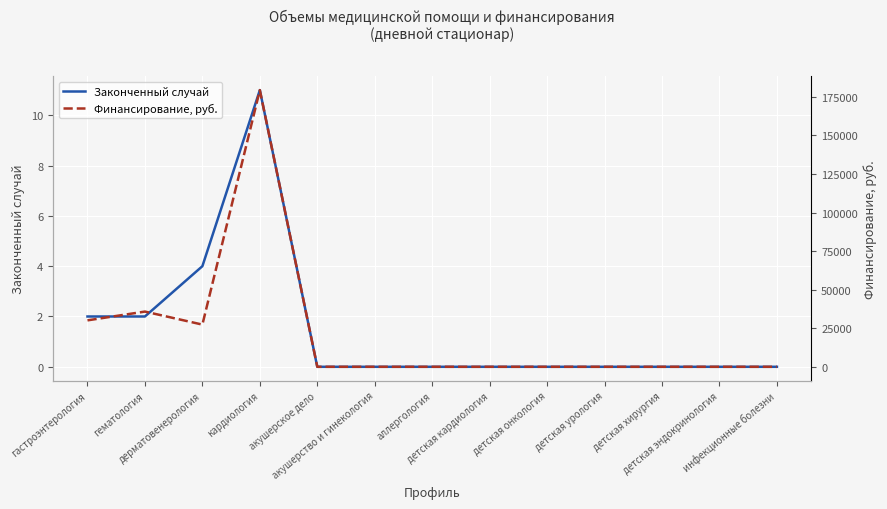

True or false: Законченный случай has more than 2 interior local peaks.

False